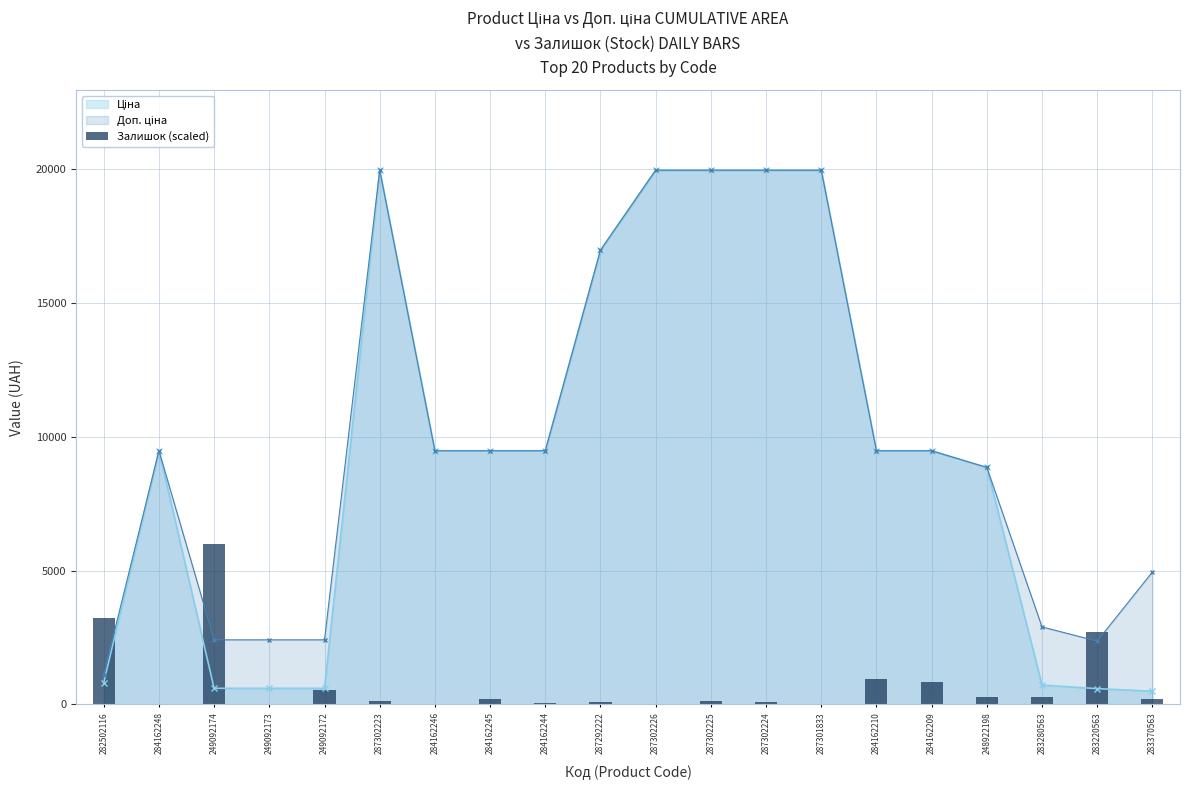

Which has a higher value, 284162248 or 287302226?

287302226